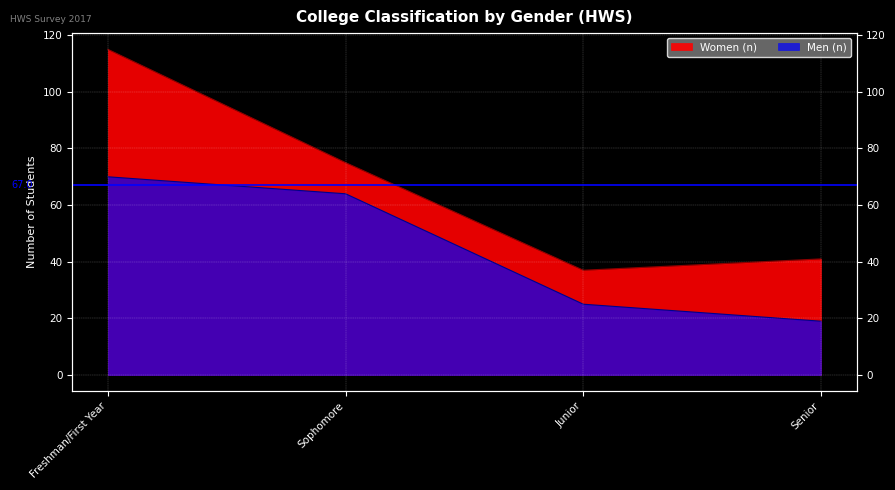

Count the number of categories in the chart.

4